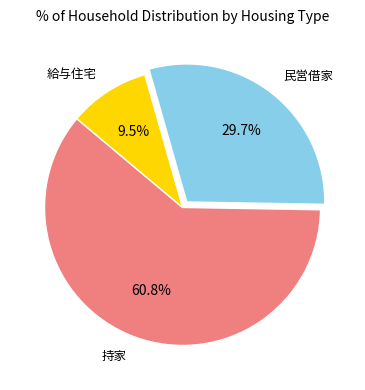

To the nearest percent, what is the difference between the largest and smallest slice percentages?

51%